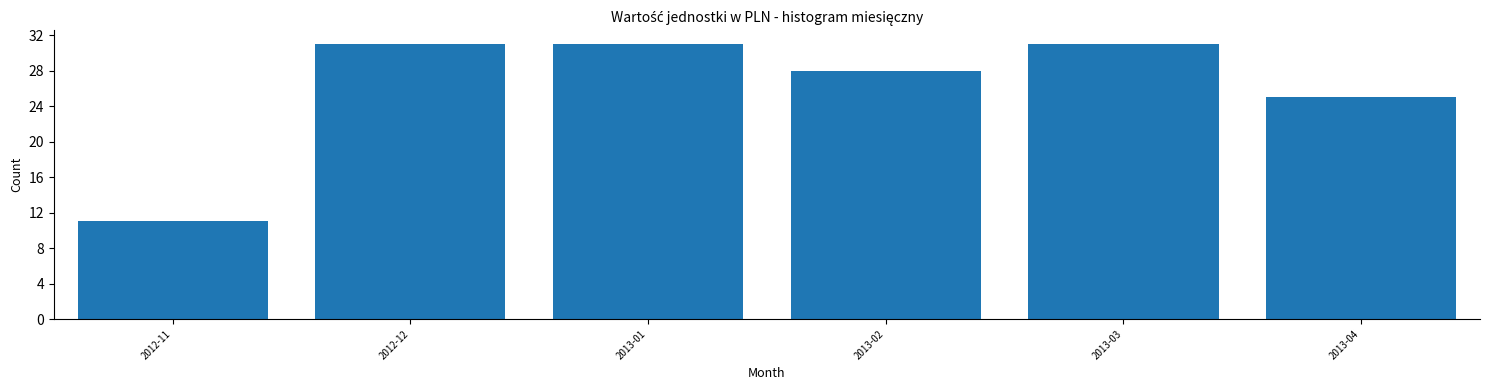

Reading left to right, list all the values displayed in this chart.

11	31	31	28	31	25